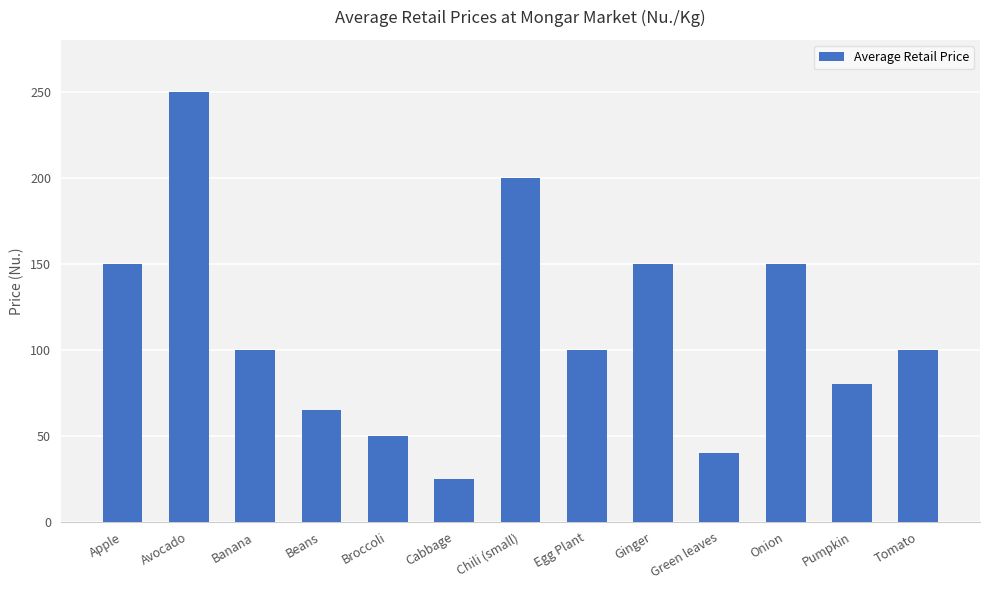

What is the maximum value shown in the chart?

250